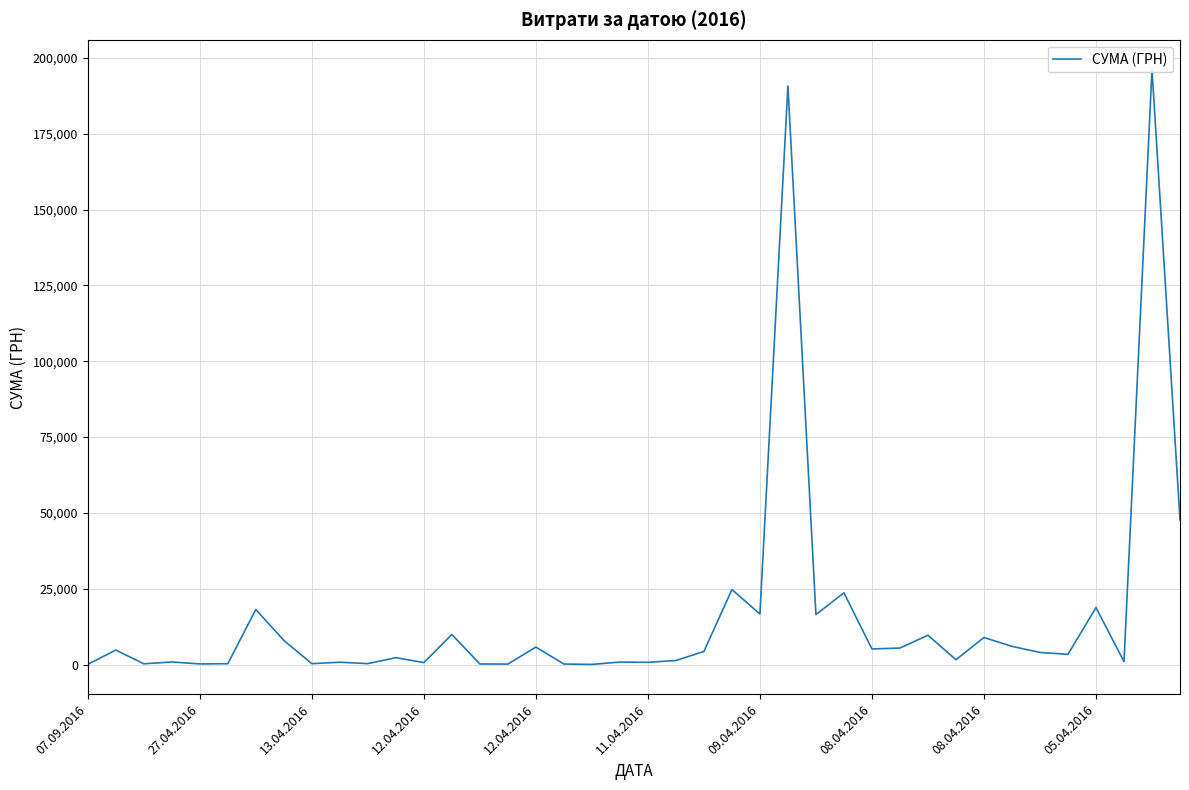

Is this an area chart (filled region under the line)?

No